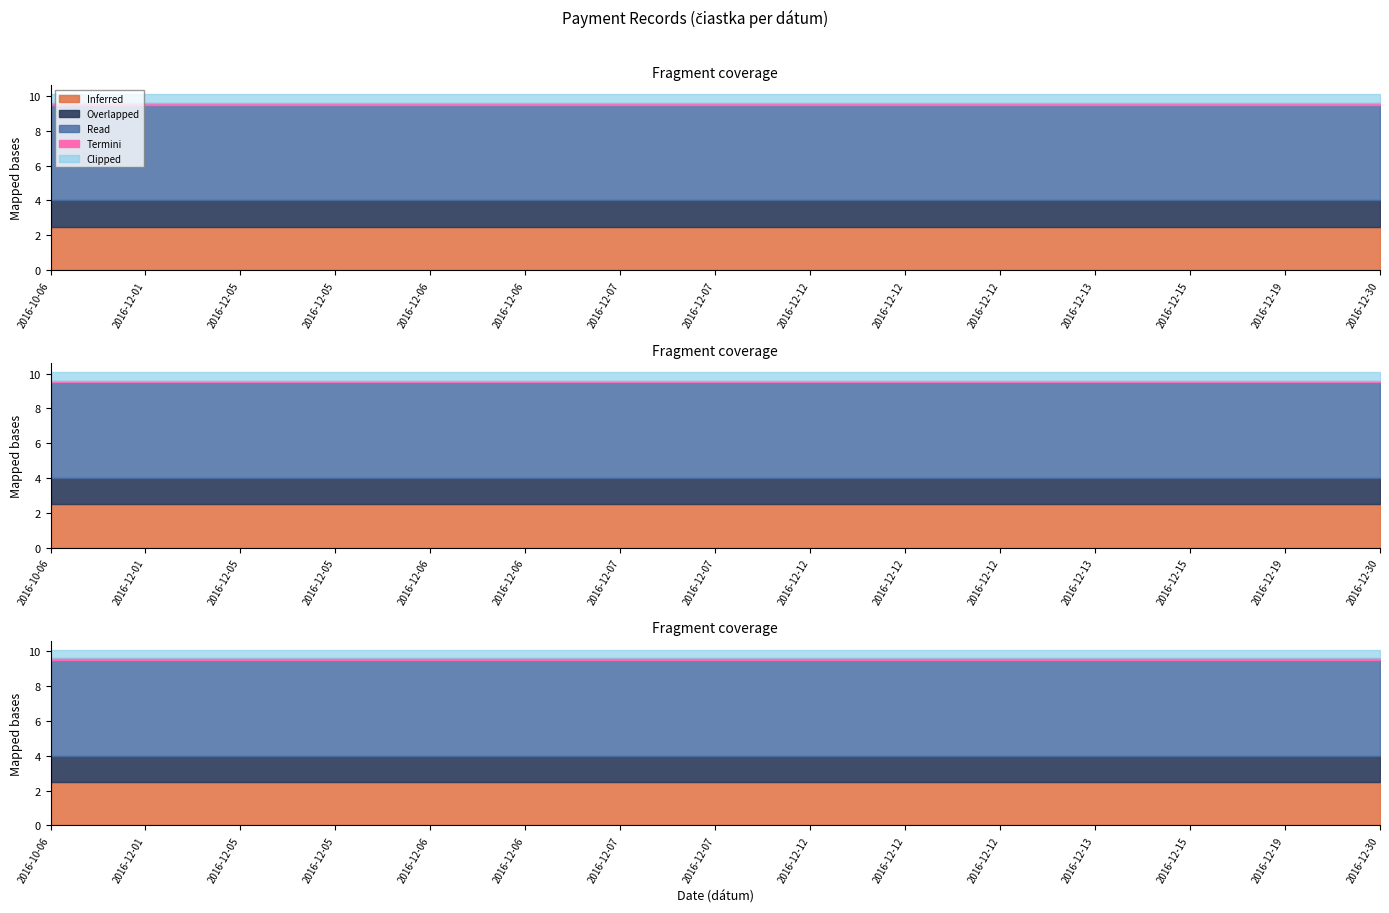

Is the value of čiastka at 2016-12-07 greater than the value of record_id at 2016-12-15?

No